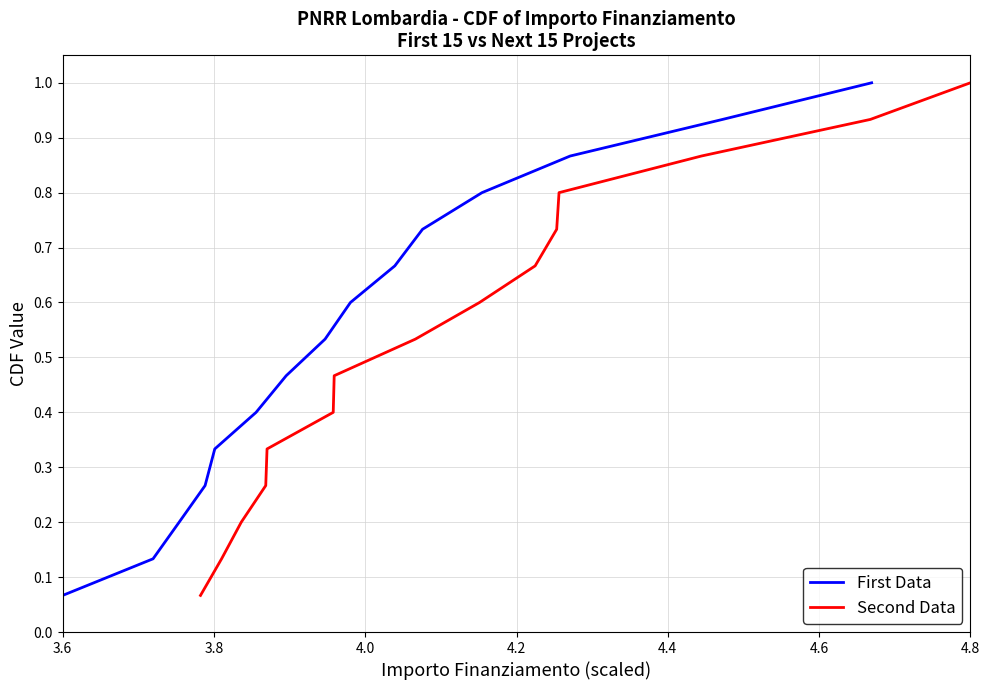

What are all the series names shown in the legend?

First Data, Second Data